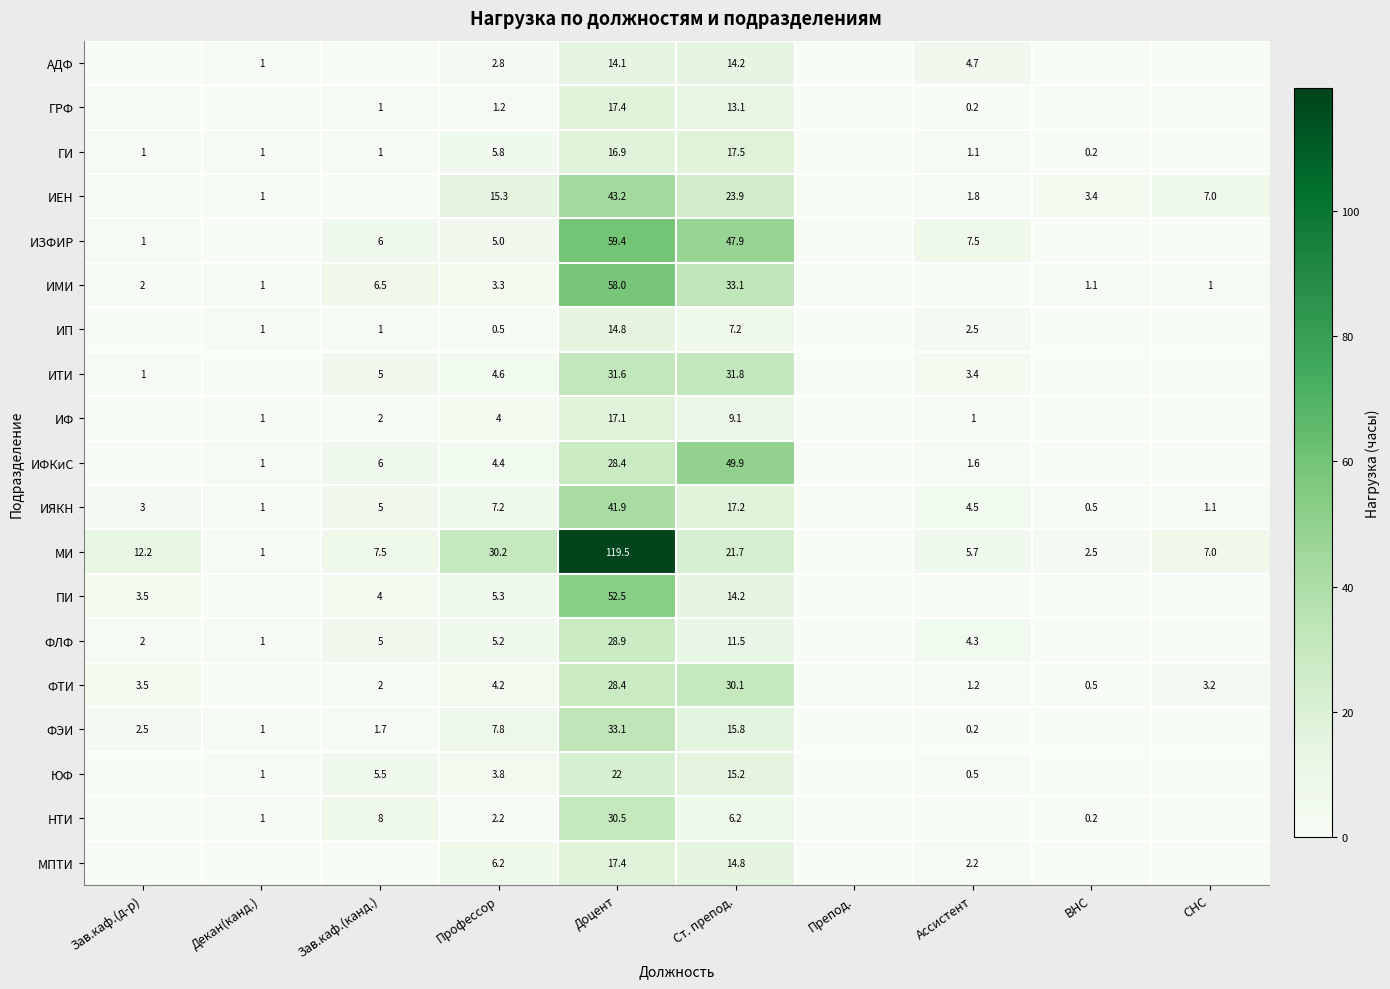

What is the sum of the ИМИ values at Доцент and ВНС?

59.1